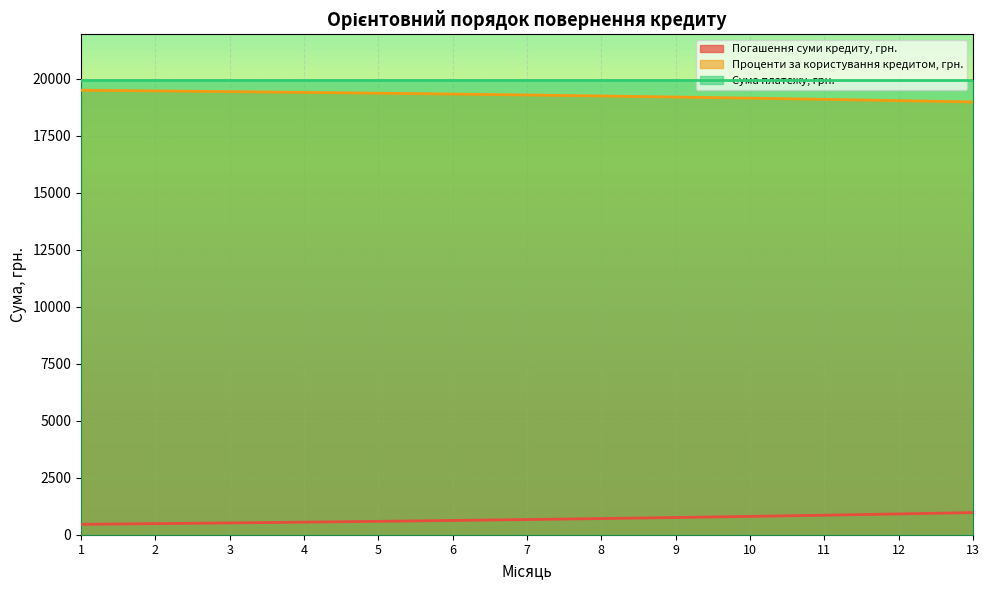

Which label corresponds to the smallest value in the chart?

1